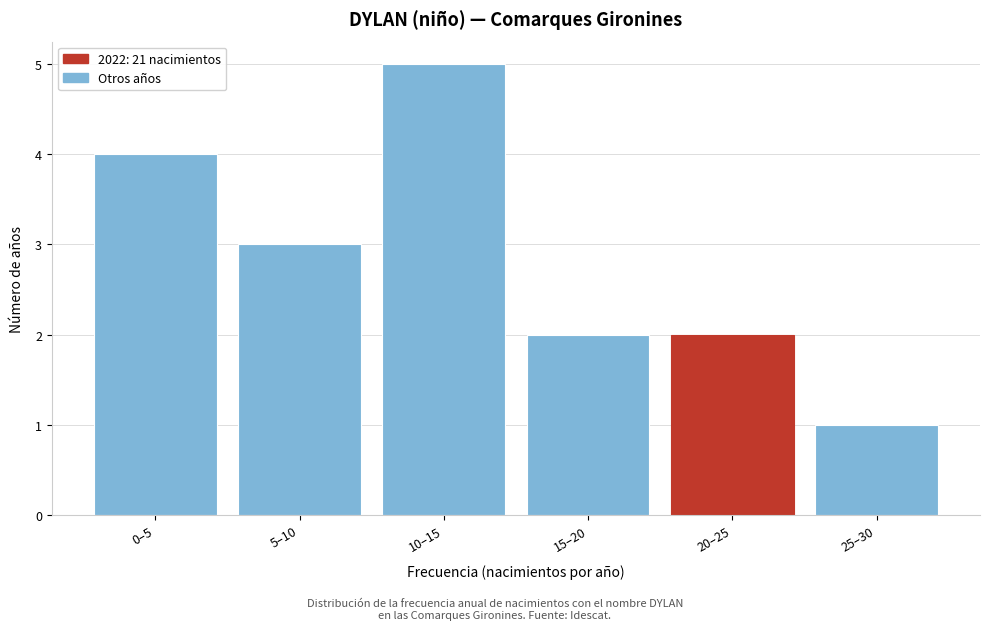

Reading left to right, what are all the values shown in this chart?

0–5=4	5–10=3	10–15=5	15–20=2	20–25=2	25–30=1